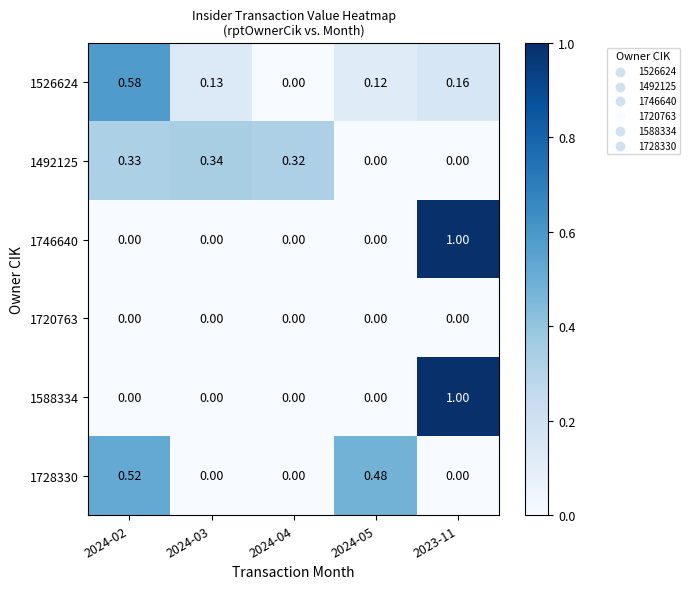

Which label corresponds to the largest value in the chart?

2023-11